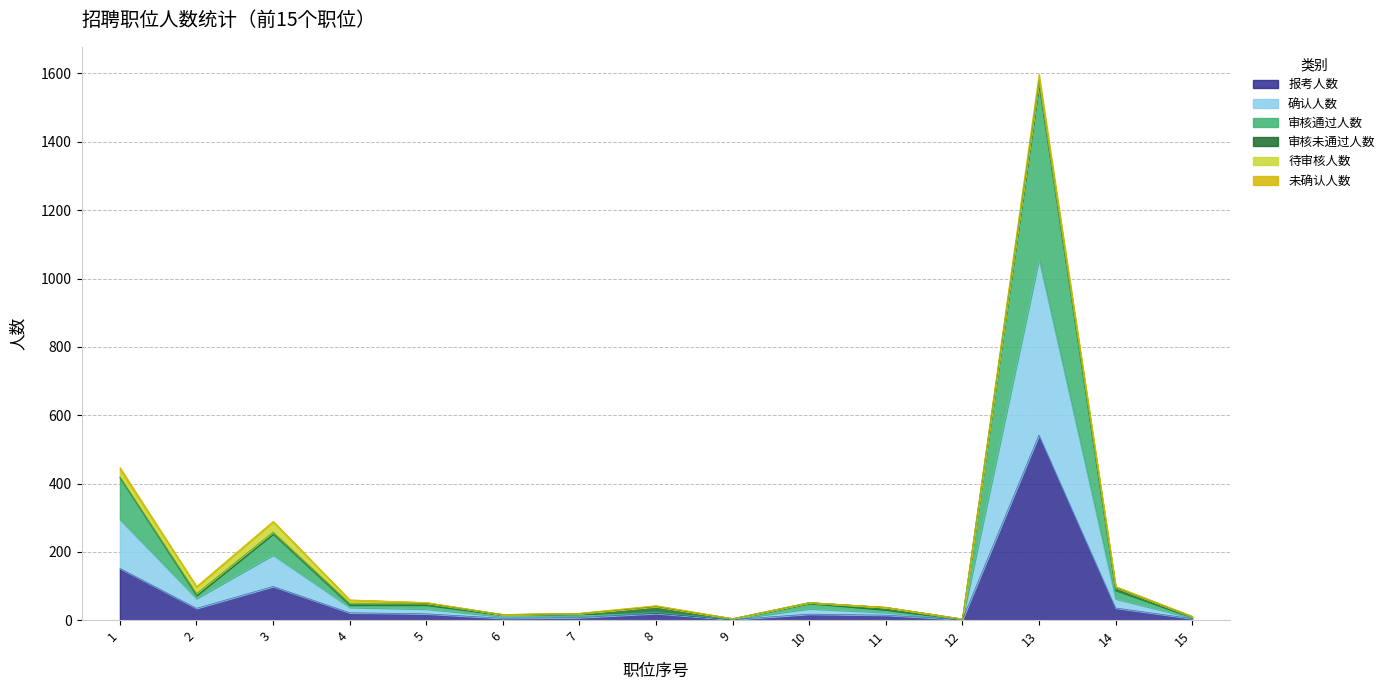

True or false: 审核通过人数 and 报考人数 intersect in this chart.

False